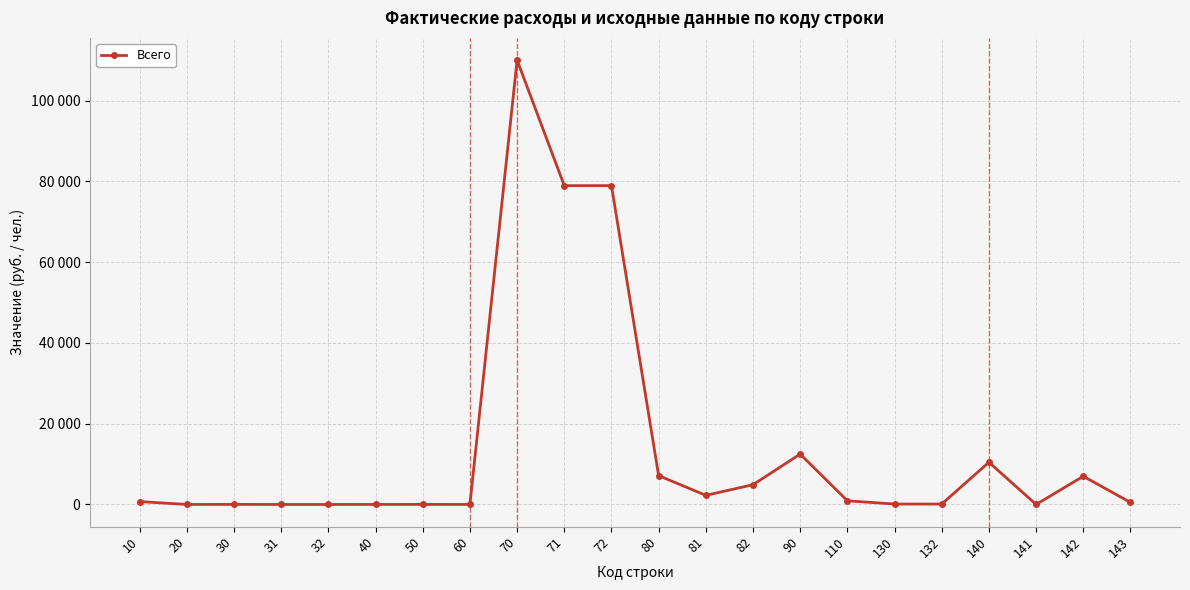

How many points are higher than both their immediate neighbors (excluding endpoints)?

6